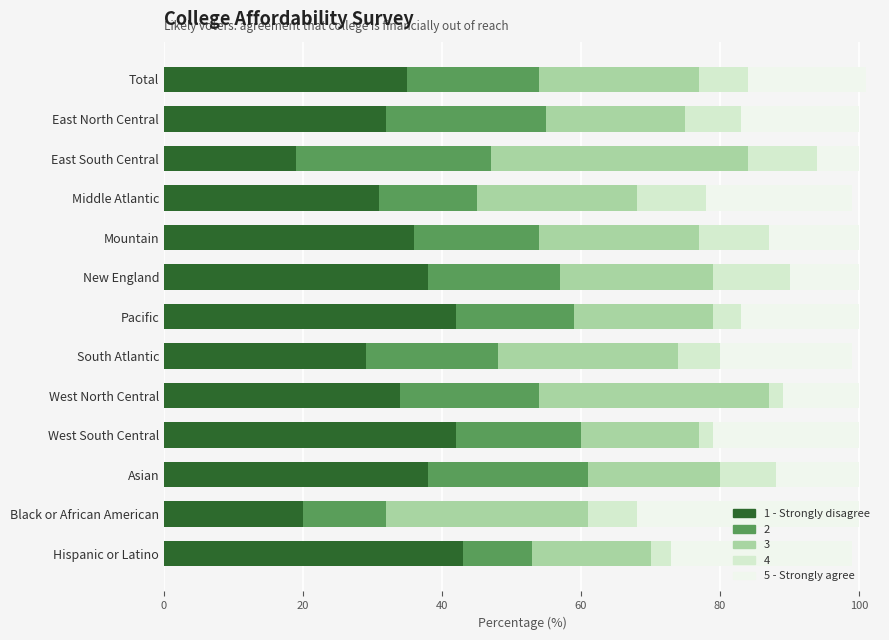

What is the total value across all series at Black or African American?

100